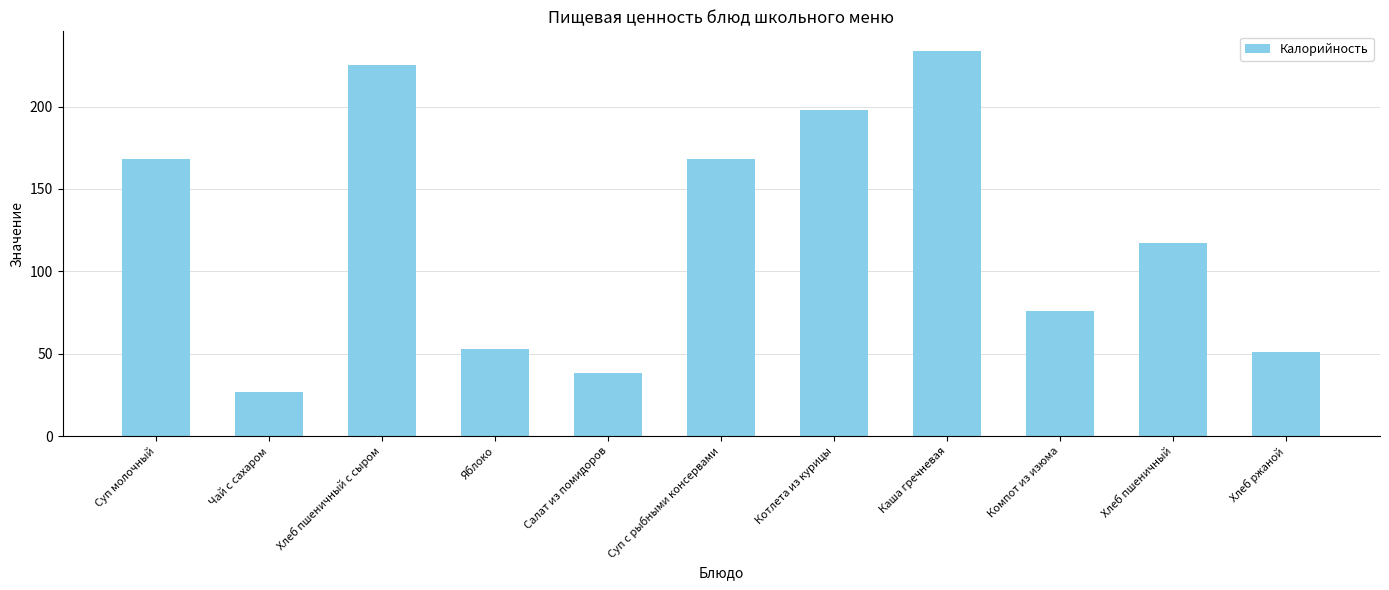

What is the difference between the values at Чай с сахаром and Хлеб пшеничный с сыром?

198